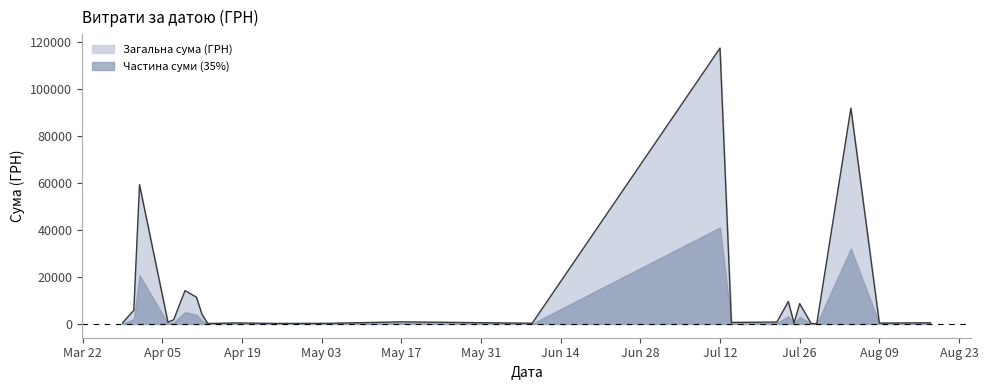

List the labels in order of value, largest first.

12, 2, 30, 31, 7, 5, 23, 21, 22, 25, 32, 20, 33, 26, 35, 34, 28, 14, 19, 9, 29, 27, 0, 11, 17, 1, 24, 6, 13, 15, 10, 16, 4, 18, 37, 39, 3, 36, 38, 8